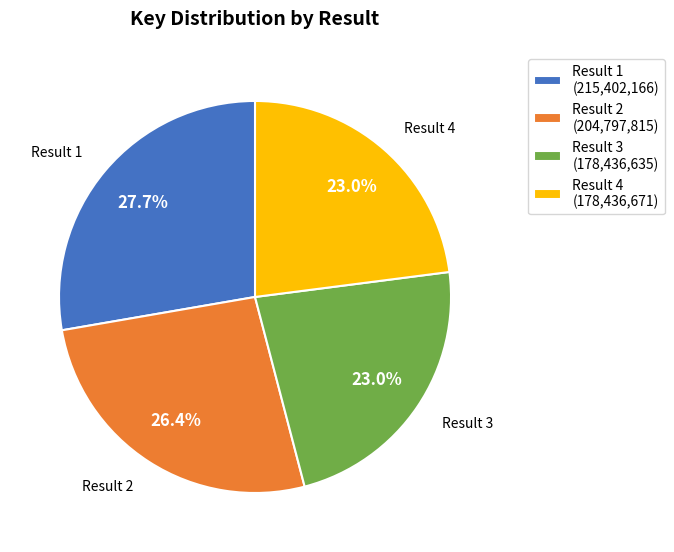

What is the largest slice in the pie chart?

Result 1 (215,402,166)